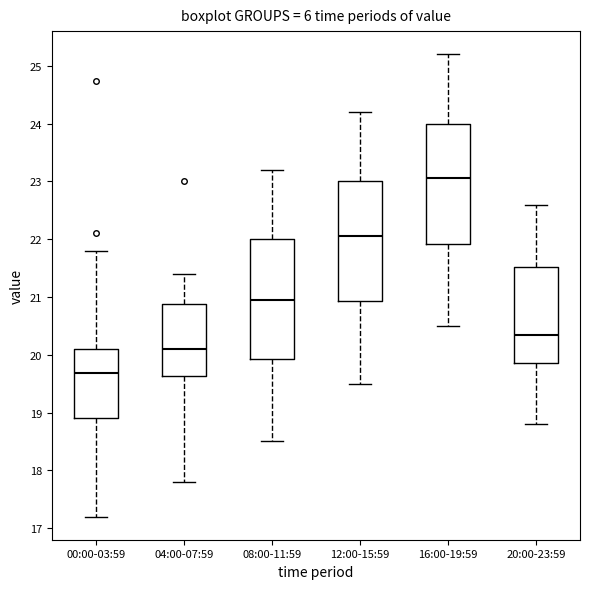

Reading left to right, read every box against the y-axis: the position of its median line, the range the box covers, and the ends of its whiskers. The values are not printed on the chart, so give them approximately, as read against the axis.

00:00-03:59: median 19.7, box 18.9 to 20.1, whiskers 17.2 to 21.8
04:00-07:59: median 20.1, box 19.6 to 20.9, whiskers 17.8 to 21.4
08:00-11:59: median 21.0, box 19.9 to 22.0, whiskers 18.5 to 23.2
12:00-15:59: median 22.1, box 20.9 to 23.0, whiskers 19.5 to 24.2
16:00-19:59: median 23.1, box 21.9 to 24.0, whiskers 20.5 to 25.2
20:00-23:59: median 20.4, box 19.9 to 21.5, whiskers 18.8 to 22.6